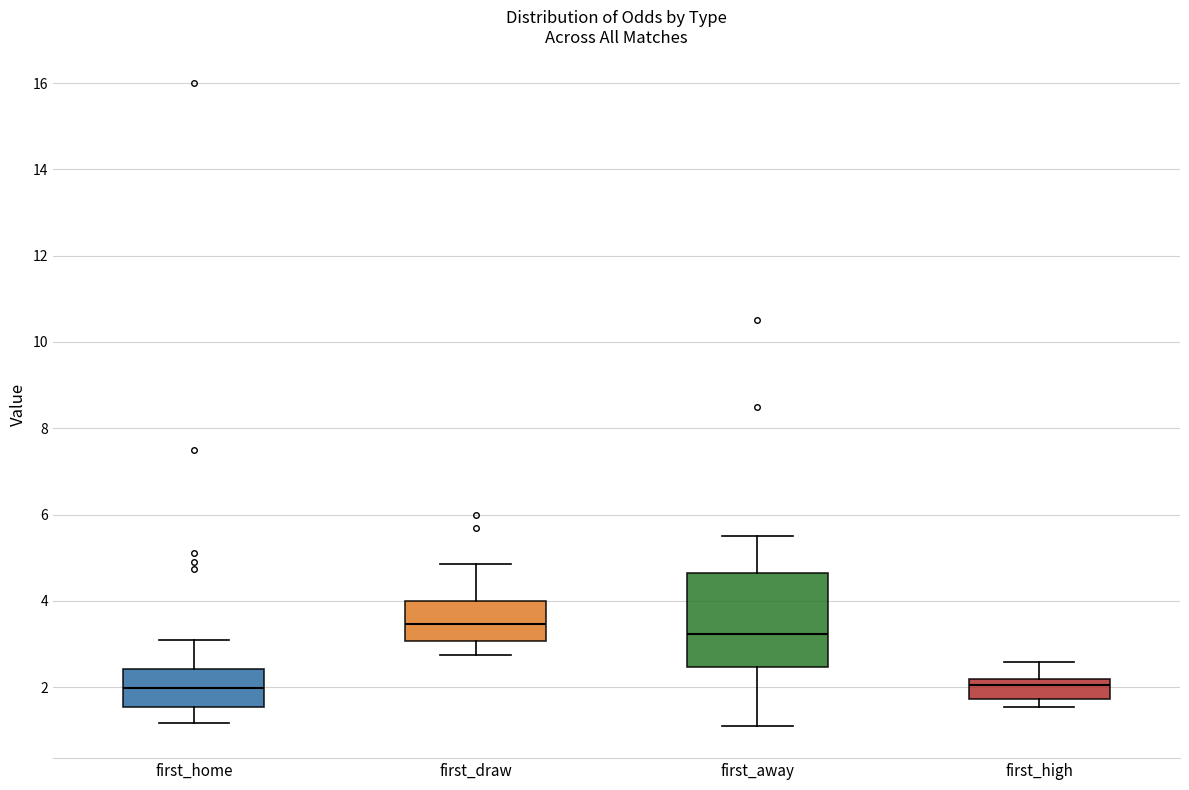

Reading left to right, read every box against the y-axis: the position of its median line, the range the box covers, and the ends of its whiskers. The values are not printed on the chart, so give them approximately, as read against the axis.

first_home: median 2.0, box 1.6 to 2.4, whiskers 1.2 to 3.2
first_draw: median 3.4, box 3.0 to 4.0, whiskers 2.8 to 4.8
first_away: median 3.2, box 2.4 to 4.6, whiskers 1.2 to 5.6
first_high: median 2.0, box 1.8 to 2.2, whiskers 1.6 to 2.6